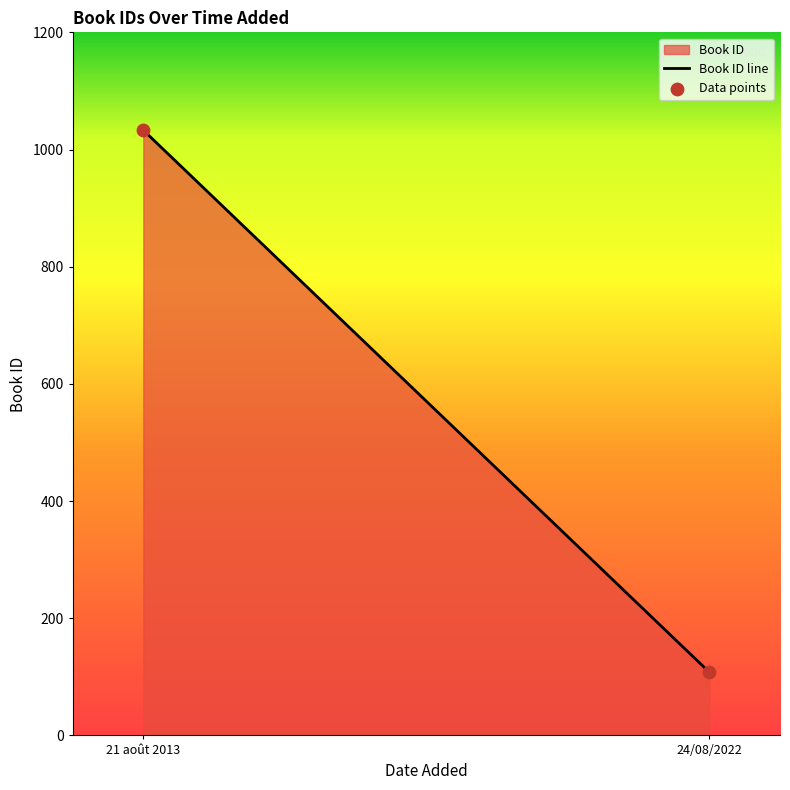

What is the range of Y values (max minus min)?

925